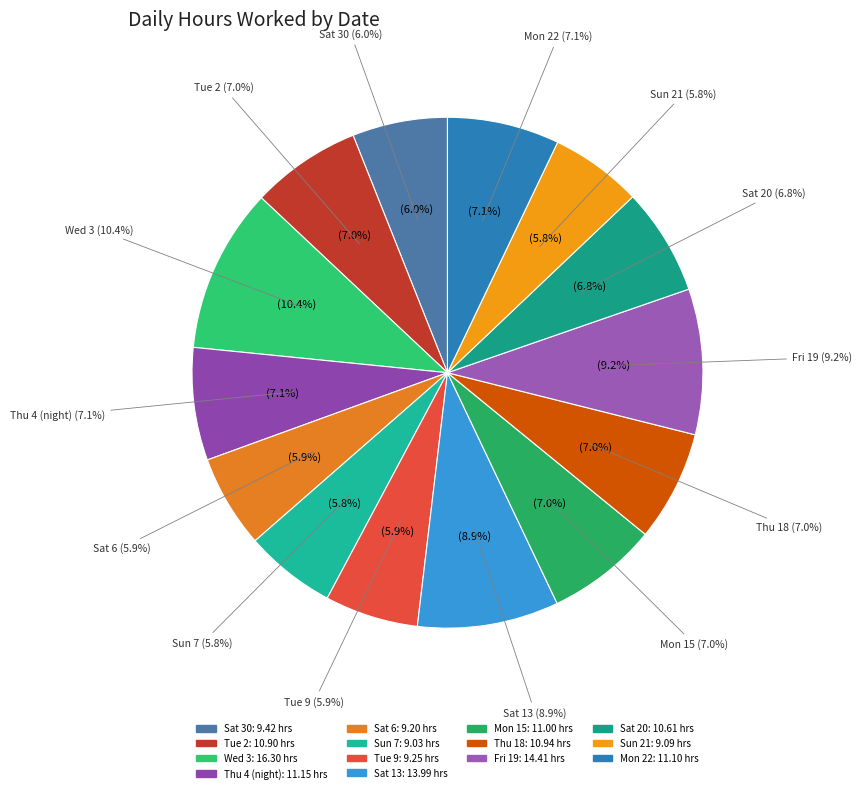

Approximately how many times larger is the value at Tue 2 compared to Sun 21?

1.2